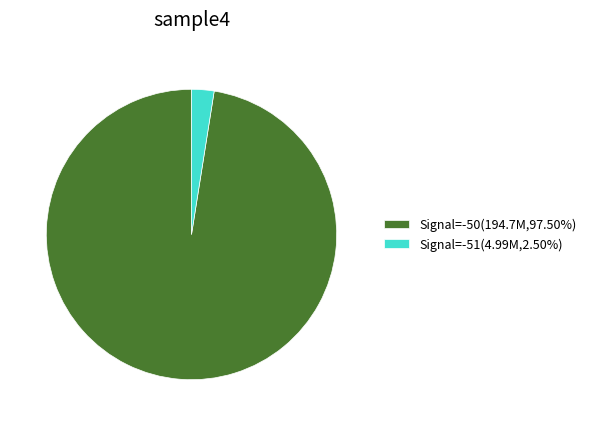

Does Signal=-50(194.7M,97.50%) represent more than half of the total?

Yes